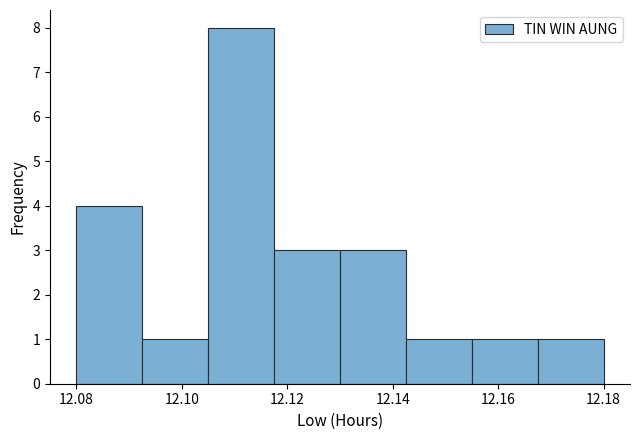

Reading left to right, transcribe this chart: for each bar, give the range it covers on the x-axis and its height. Neither the bar edges nor the heights are printed on the chart, so give them approximately, as read against the axes.

12.080 to 12.092: 4
12.092 to 12.106: 1
12.106 to 12.118: 8
12.118 to 12.130: 3
12.130 to 12.142: 3
12.142 to 12.156: 1
12.156 to 12.168: 1
12.168 to 12.180: 1